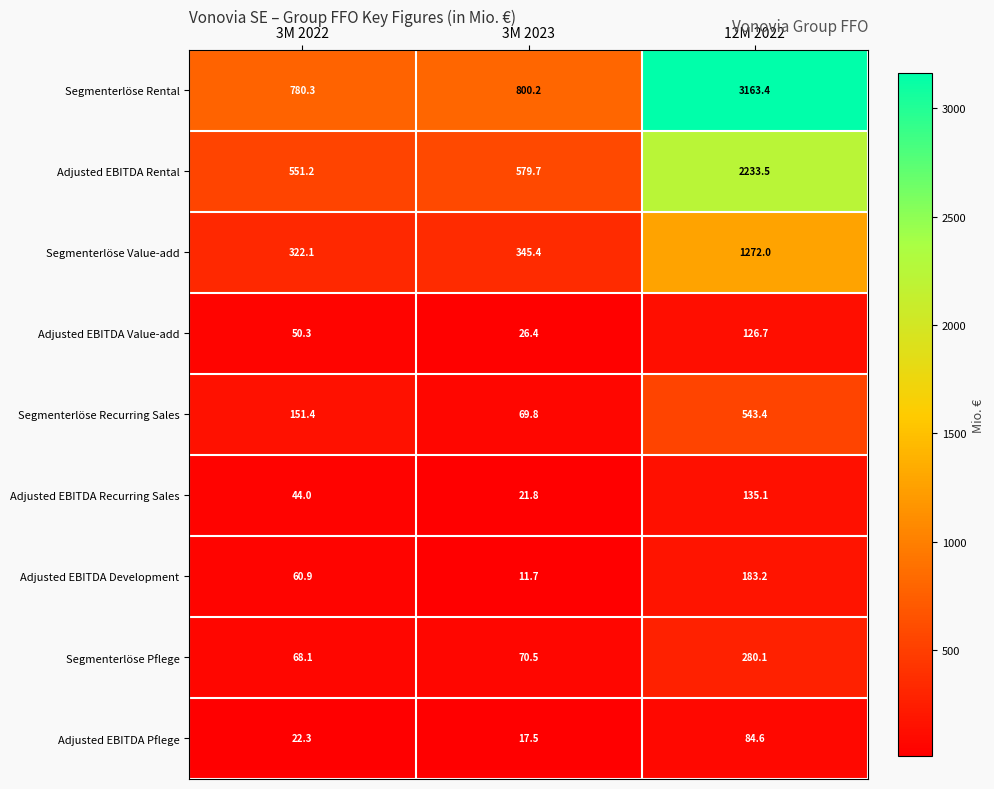

Is it true that Adjusted EBITDA Value-add equals 126.7 at 12M 2022?

True